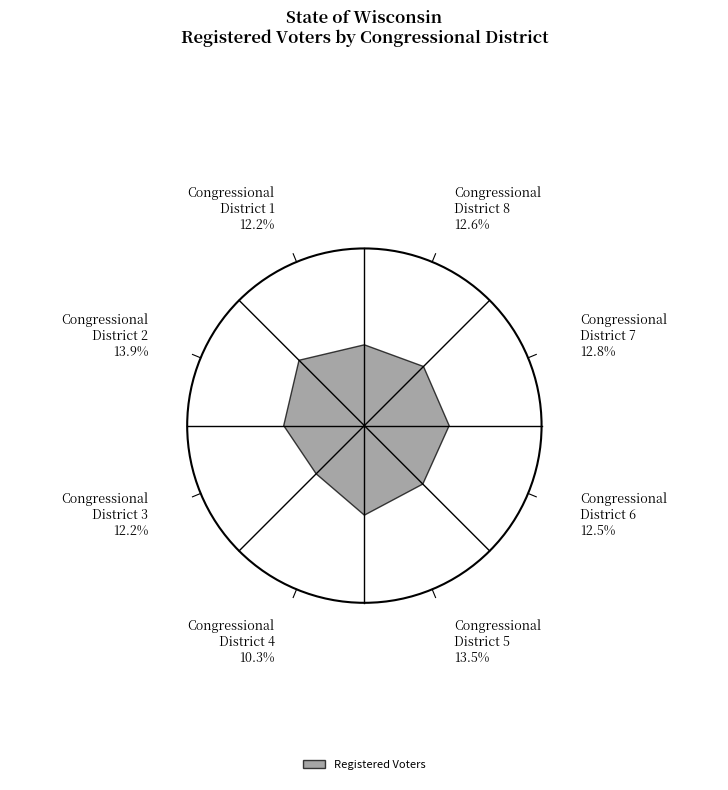

Rank the categories by value from lowest to highest.

Congressional
District 4, Congressional
District 3, Congressional
District 1, Congressional
District 6, Congressional
District 8, Congressional
District 7, Congressional
District 5, Congressional
District 2